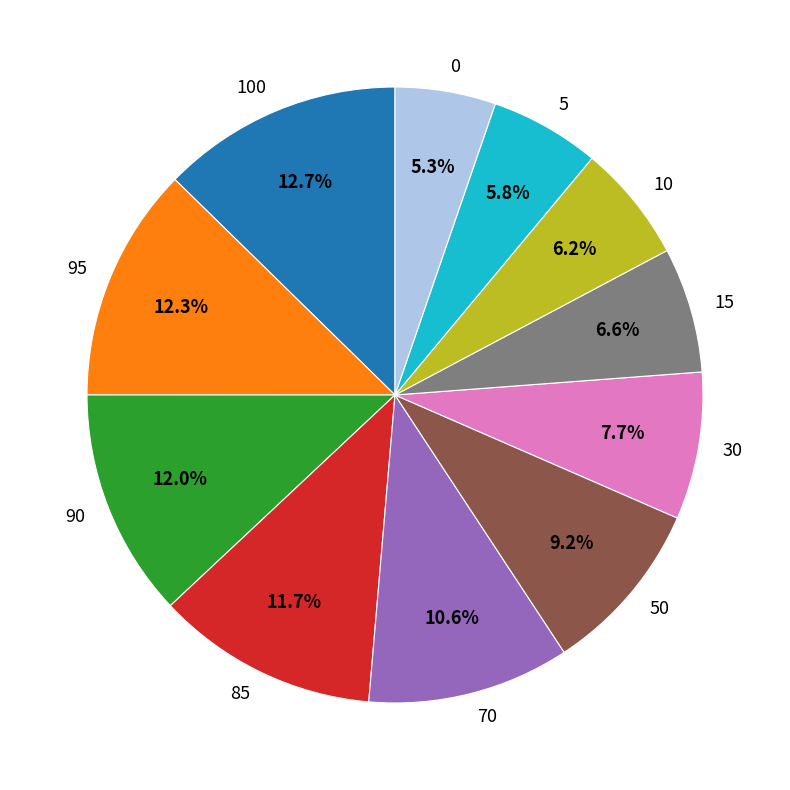

To the nearest percent, what percentage of the pie is 70?

11%